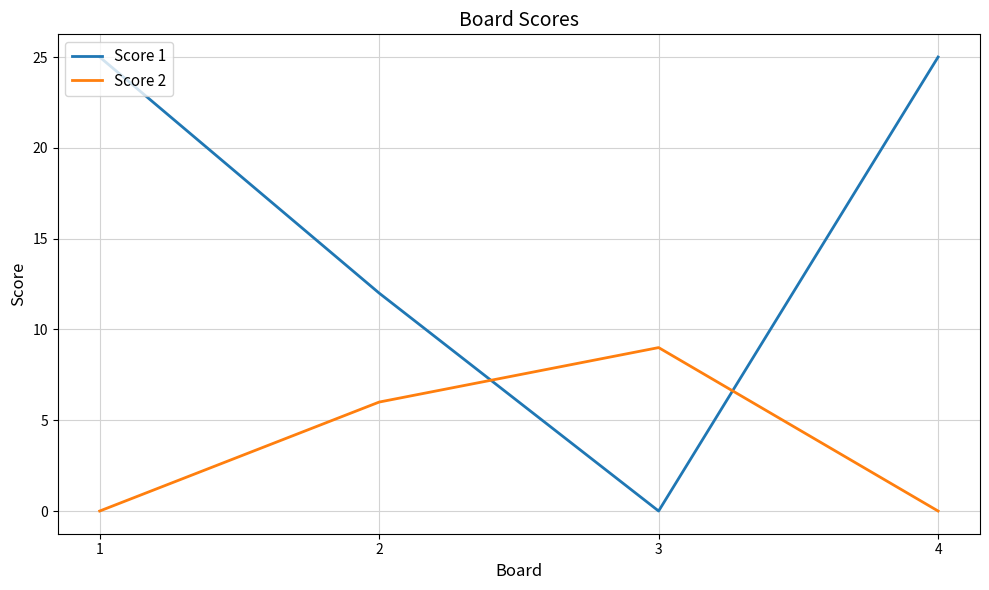

Is the value of Score 1 at 4 greater than the value of Score 2 at 1?

Yes